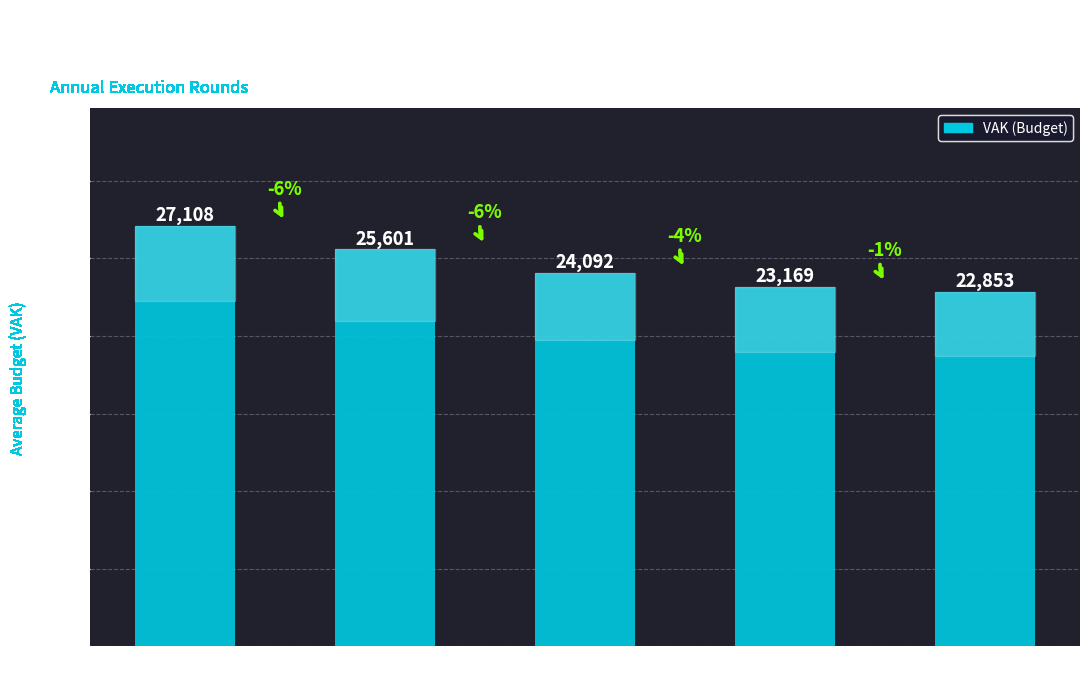

What is the difference between the maximum and minimum values?

4255